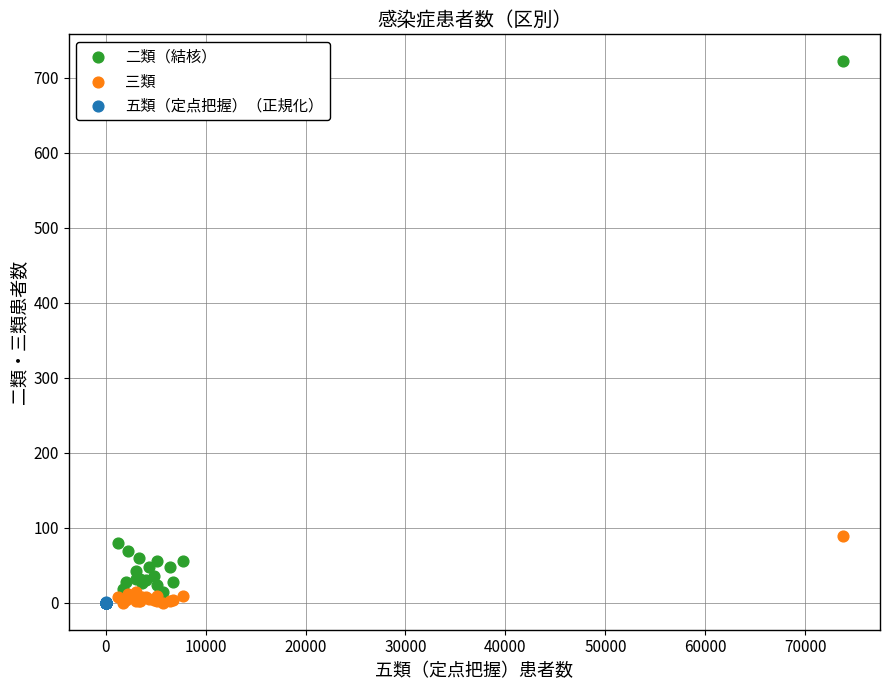

Which series has the widest spread of Y values?

二類（結核）